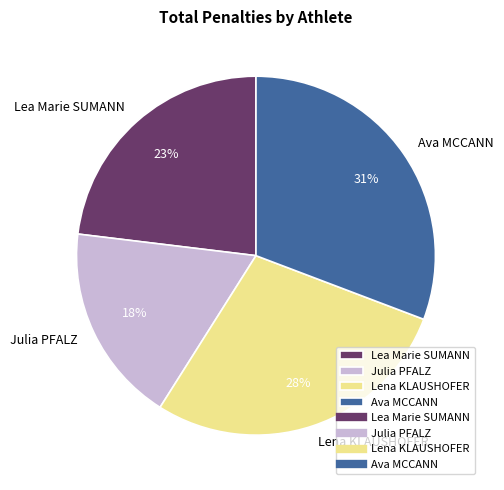

Which slice is the smallest?

Julia PFALZ